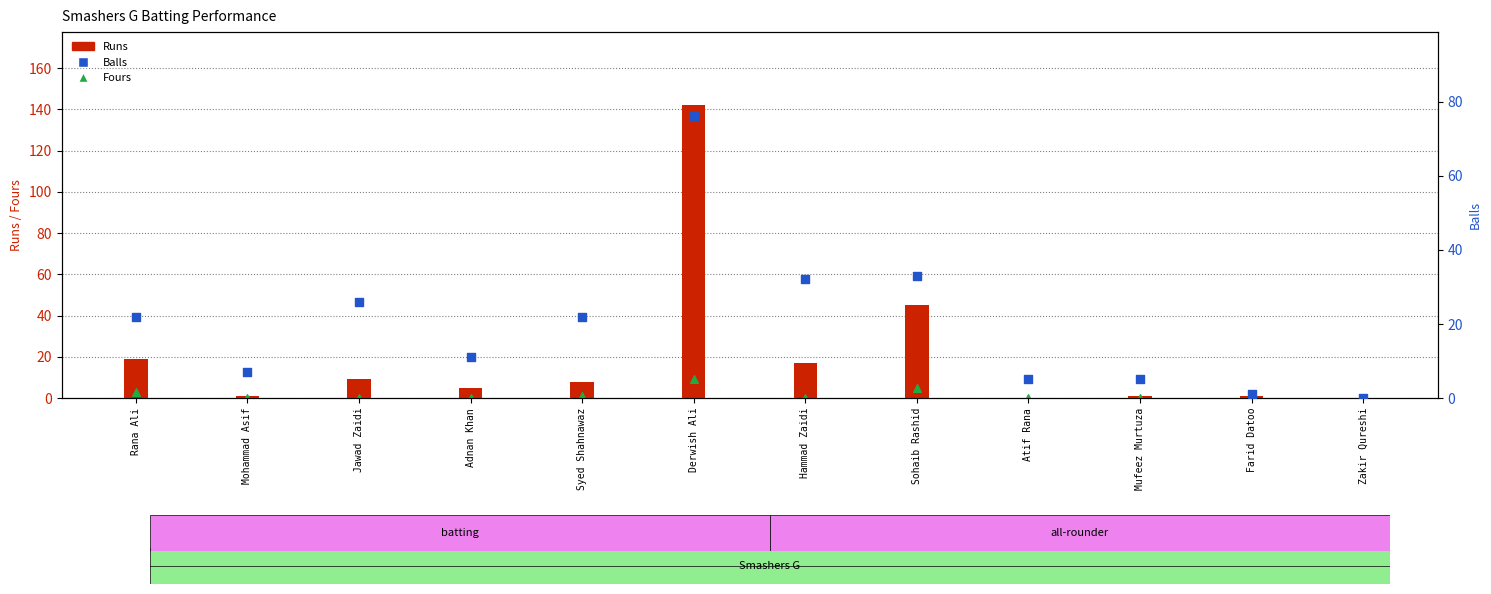

What are all the series names shown in the legend?

Runs, Fours, Balls